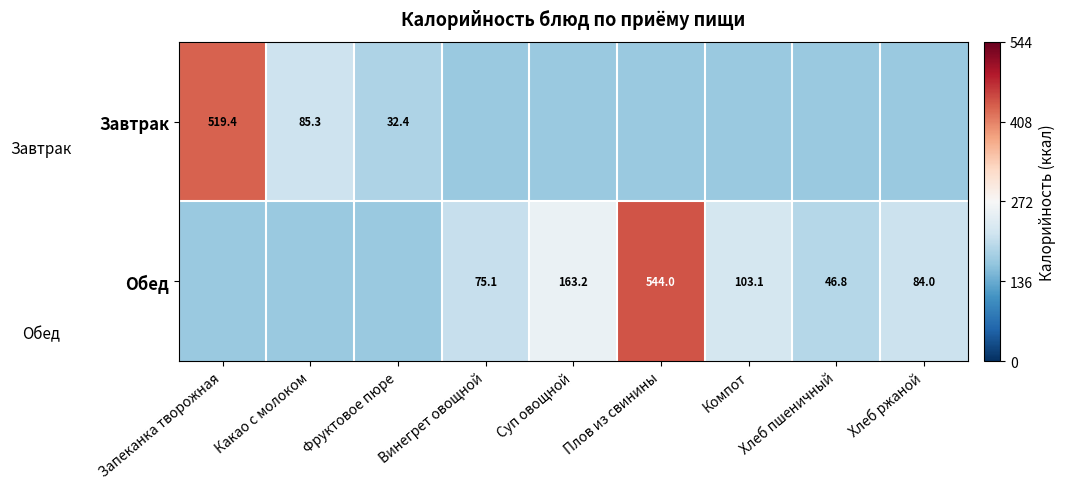

Rank the series by their maximum value, from lowest to highest.

Завтрак, Обед